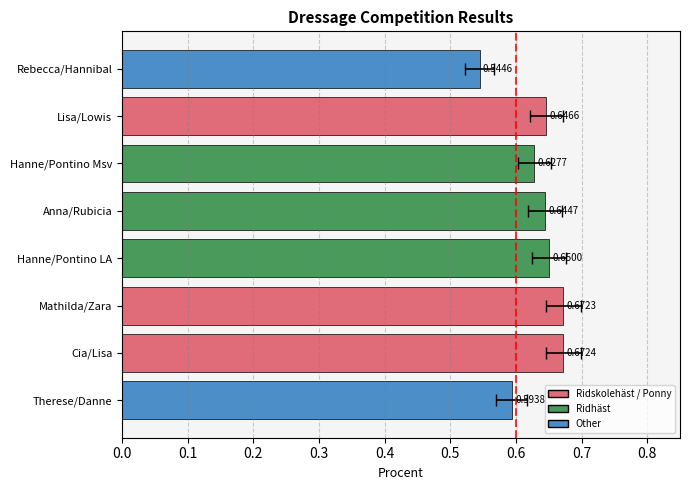

True or false: the data shows 0.2 at Mathilda/Zara.

False